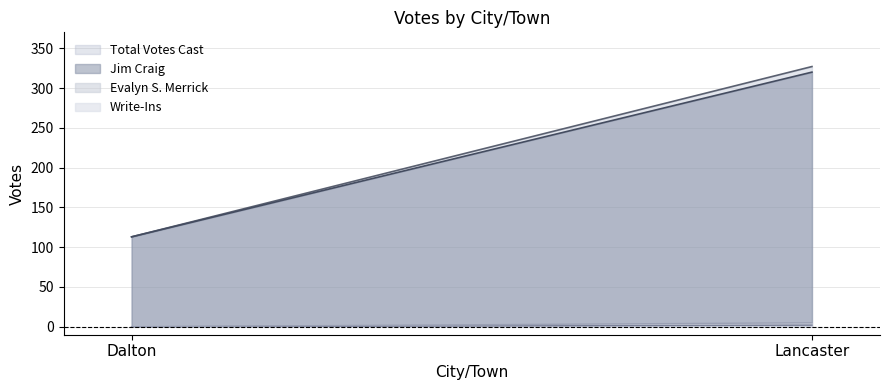

How many categories are shown in the chart?

2